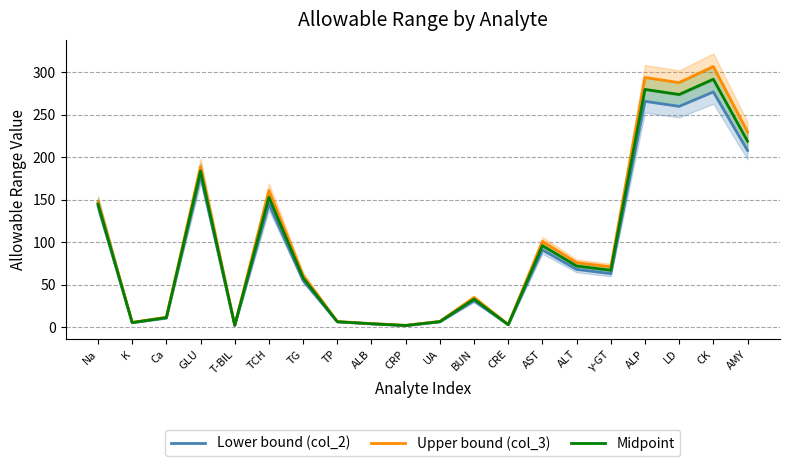

Is this an area chart (filled region under the line)?

No